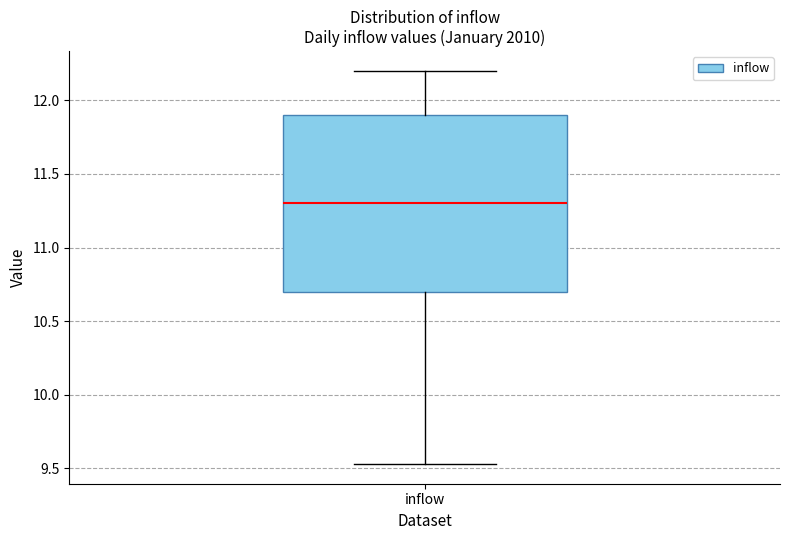

Read this box plot against the y-axis: the position of the median line, the range covered by the box, and the ends of both whiskers. The values are not printed on the chart, so give them approximately, as read against the axis.

median 11.30, box 10.70 to 11.90, whiskers 9.55 to 12.20